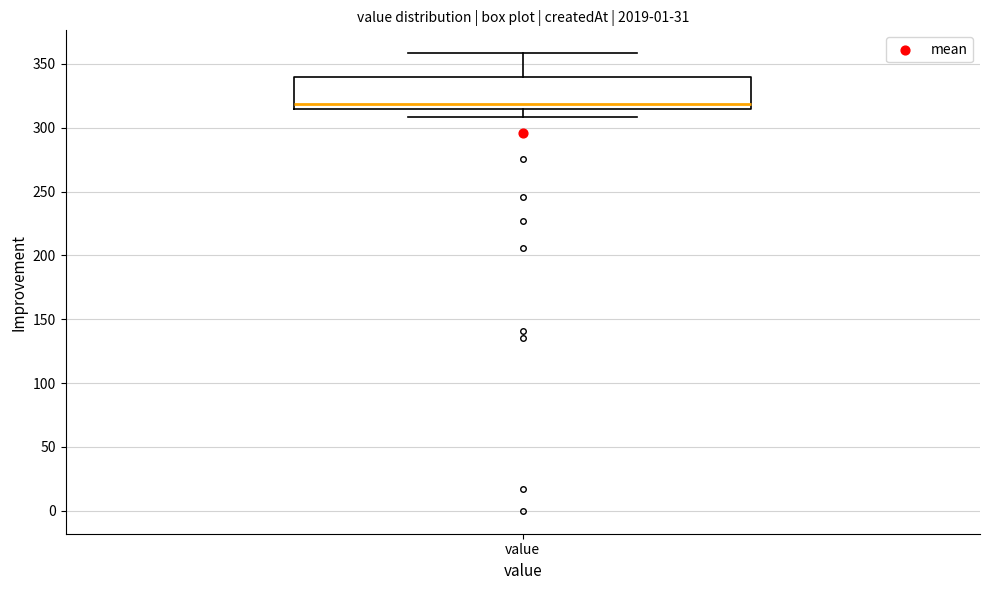

Transcribe this box plot: give where the median line is, the range the box spans, and where the two whiskers end, as read against the y-axis. The values are not printed on the chart, so give them approximately, as read against the axis.

median 320, box 315 to 340, whiskers 310 to 360